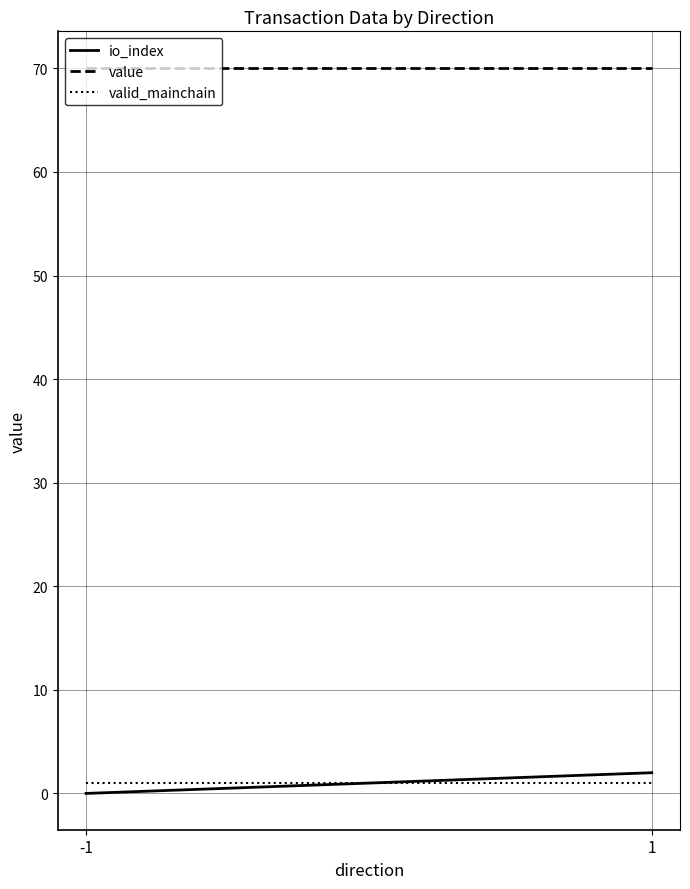

Which has a higher value, 1 or -1?

1